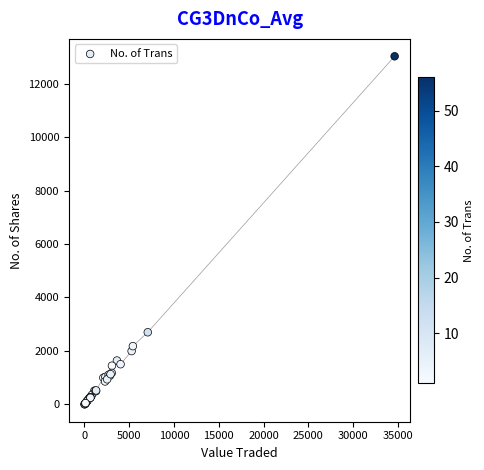

What Y value in the scatter plot is closest to 6513?

2700